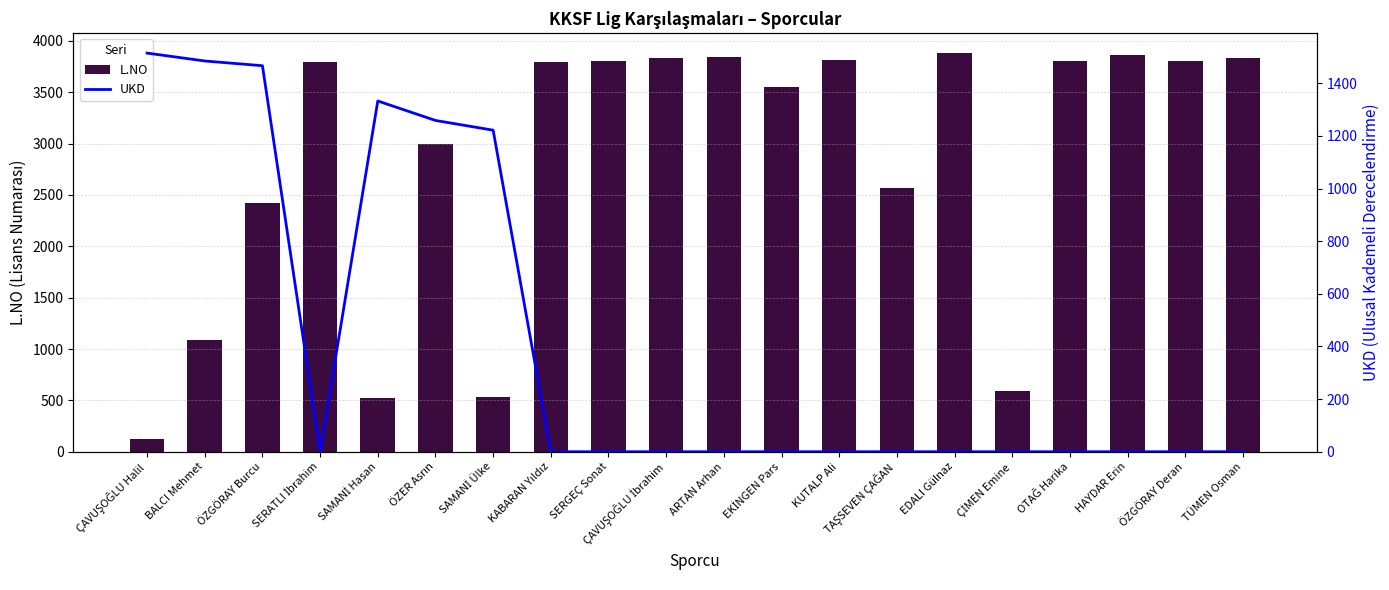

Reading left to right, transcribe all the data shown in this chart.

L.NO: 124	1084	2426	3797	527	2994	528	3798	3801	3831	3840	3554	3812	2572	3881	590	3804	3859	3806	3837
UKD: 1515	1485	1467	0	1333	1259	1222	0	0	0	0	0	0	0	0	0	0	0	0	0